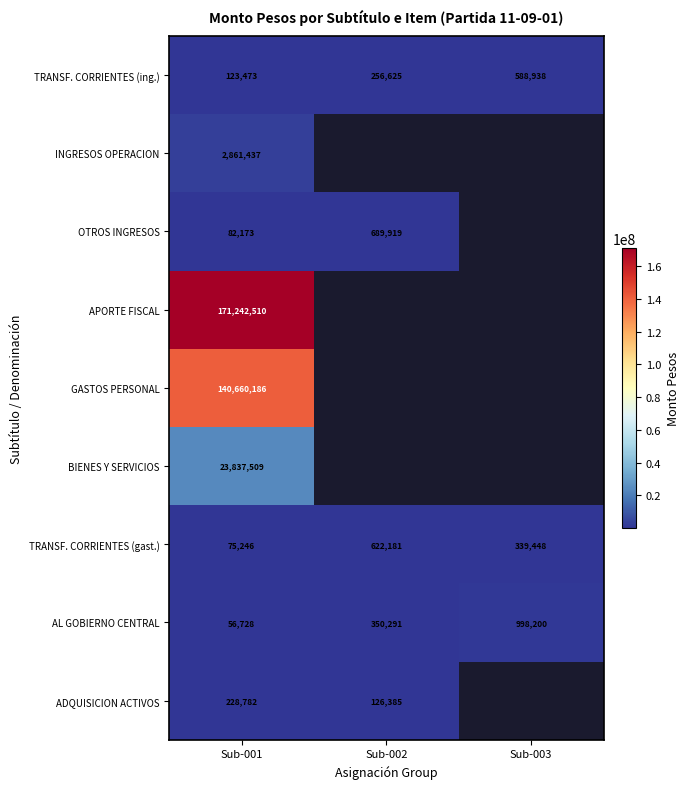

Which label corresponds to the largest value in the chart?

Sub-001